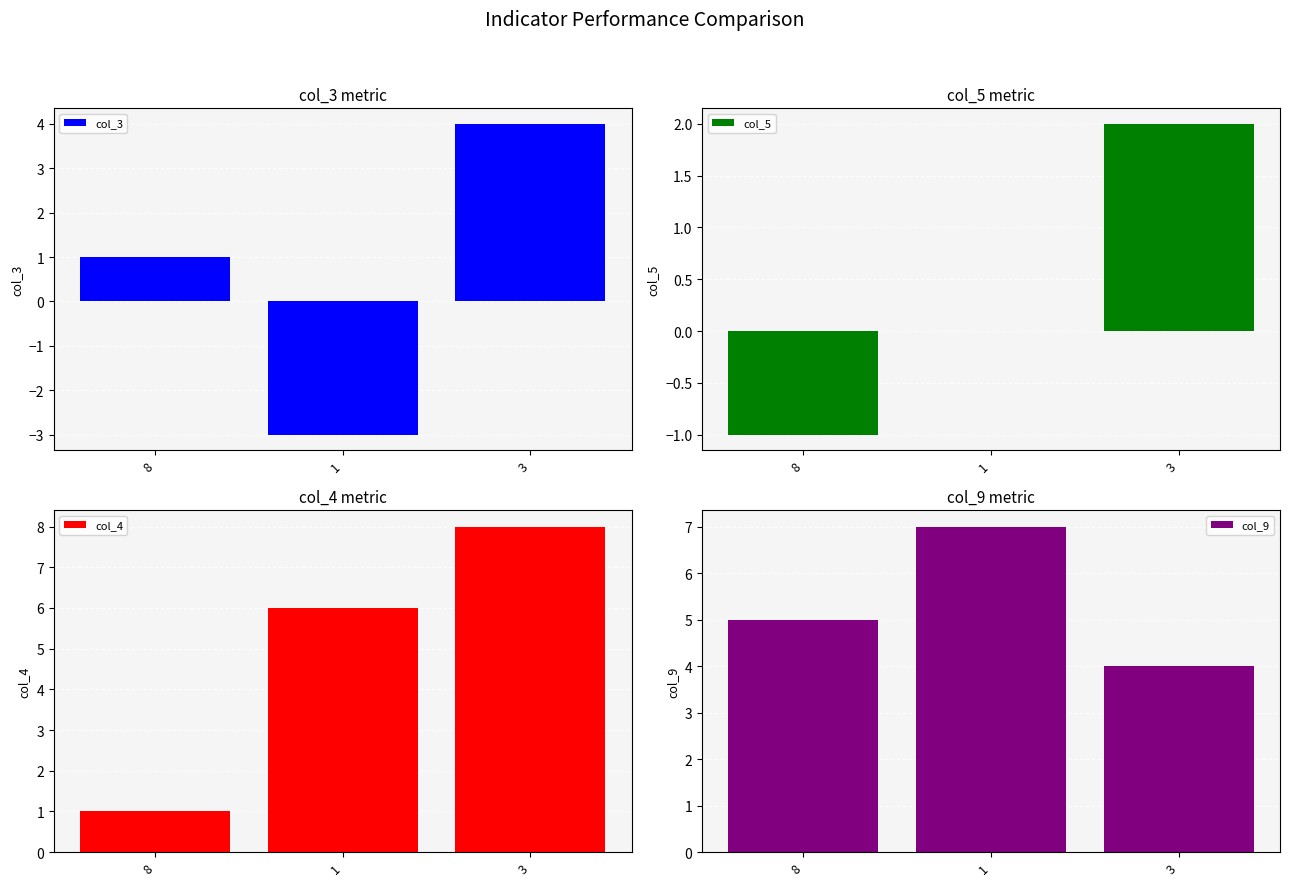

What is the label of the 2nd bar from the left?

1